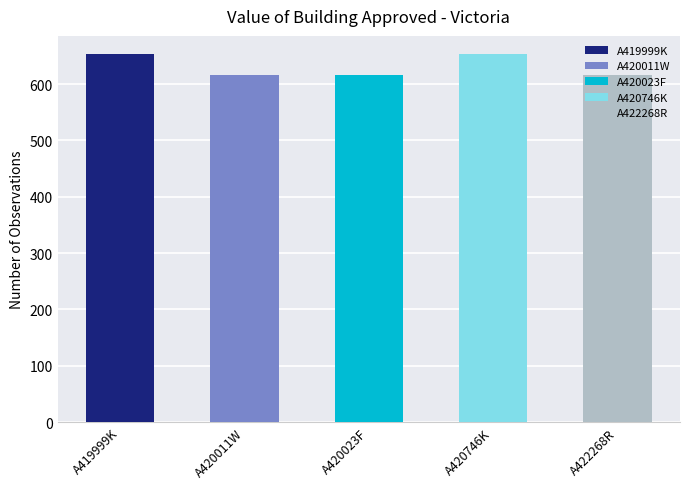

Which category has the highest value in the Trend series?

A419999K